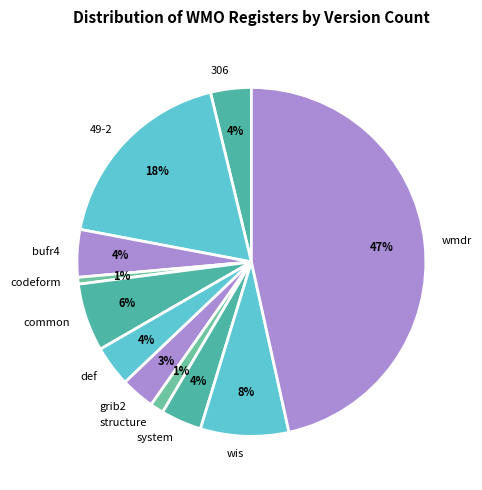

To the nearest percent, what is the combined percentage of structure and grib2?

4%